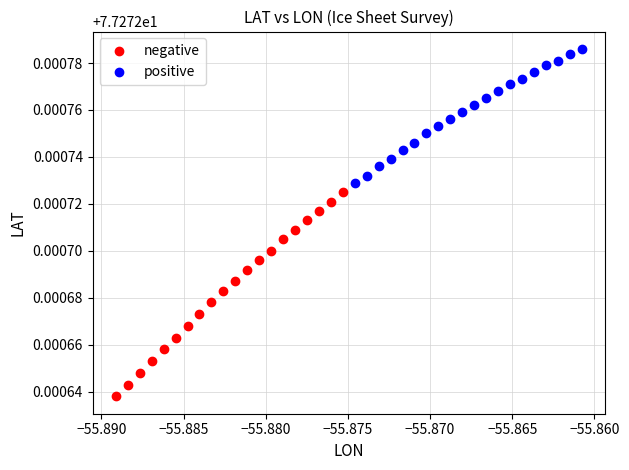

Which series reaches the minimum Y coordinate?

negative